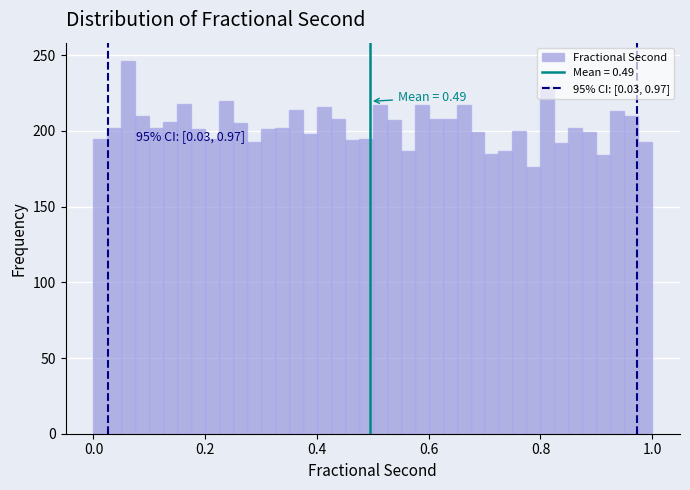

Around what value on the x-axis is the tallest bar? Give the approximate position of its centre, as read against the axis.

0.06